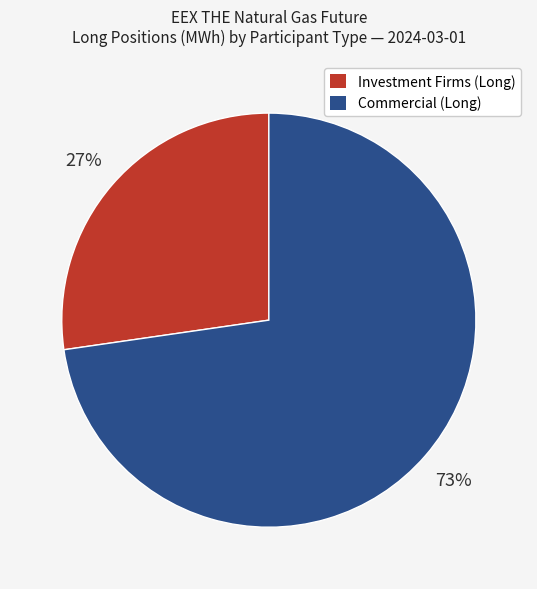

Is it true that Commercial (Long) is 73% of the pie?

True